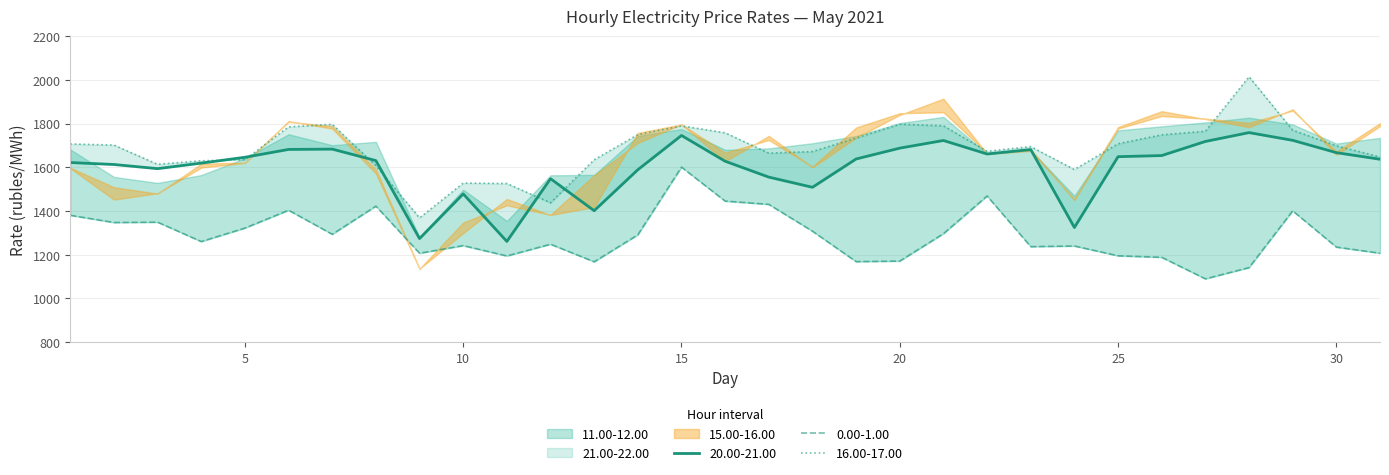

True or false: 21.00-22.00 and 0.00-1.00 cross at least once.

False